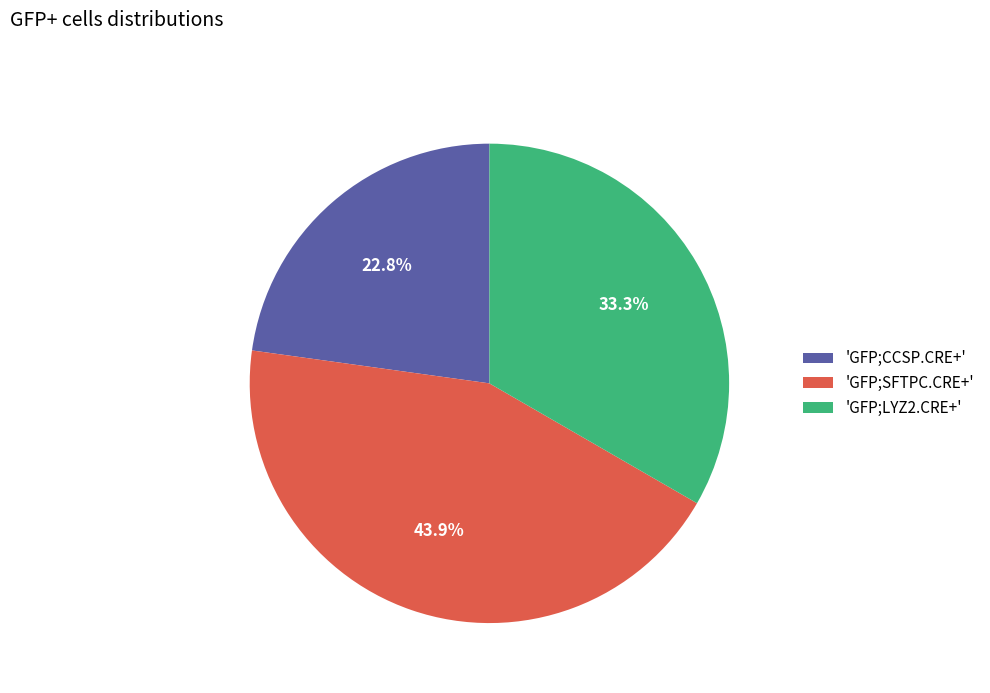

What is the ratio of the value at 'GFP;LYZ2.CRE+' to the value at 'GFP;CCSP.CRE+'?

1.5